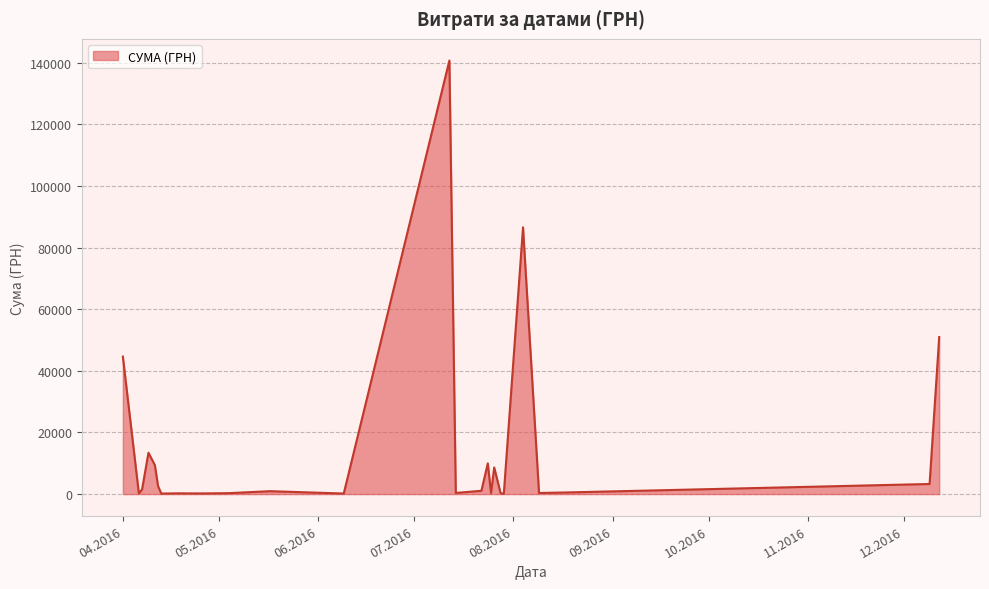

What is the greatest value displayed?

140706.2